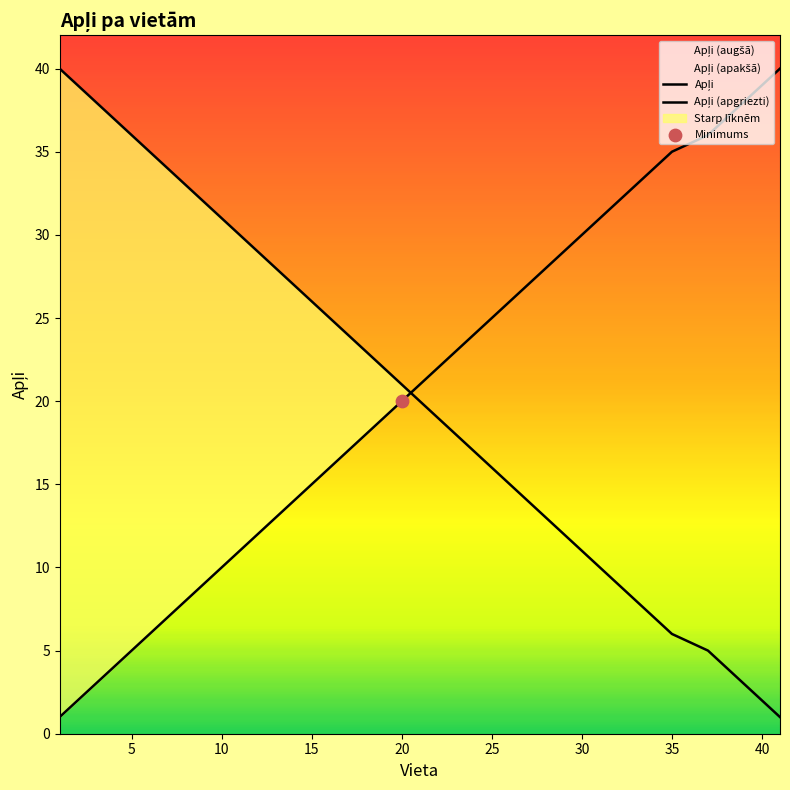

Which series has the largest Y range (max minus min)?

Apļi